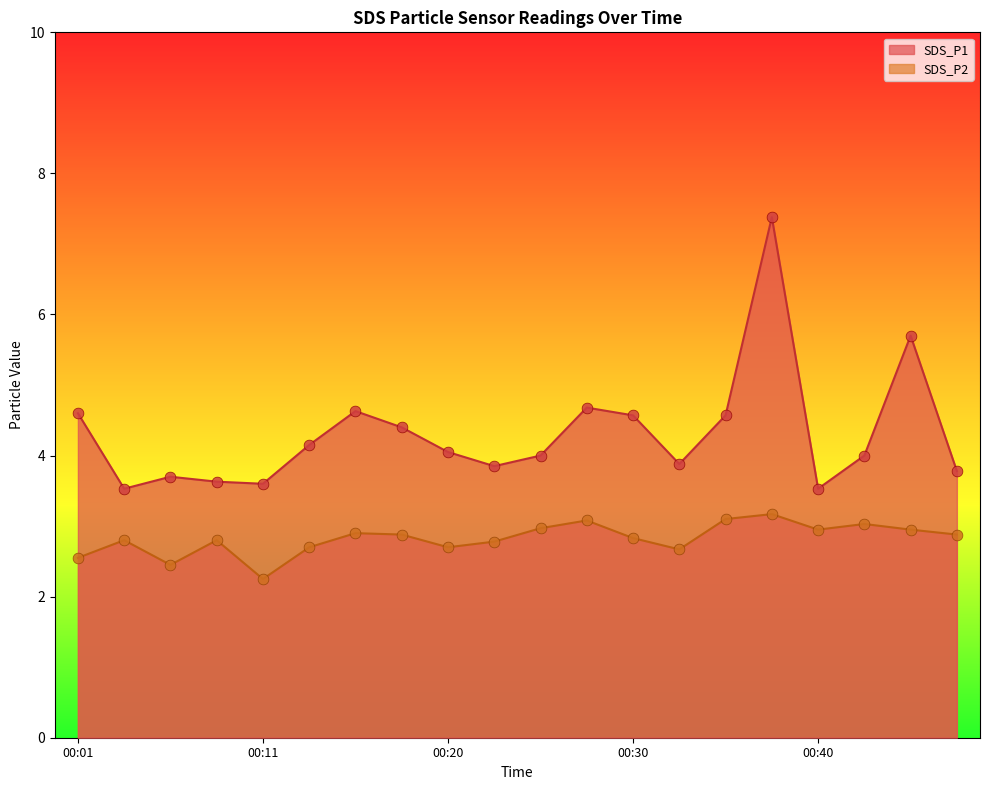

Is the value of SDS_P1 at 00:20 greater than the value of SDS_P2 at 00:13?

Yes